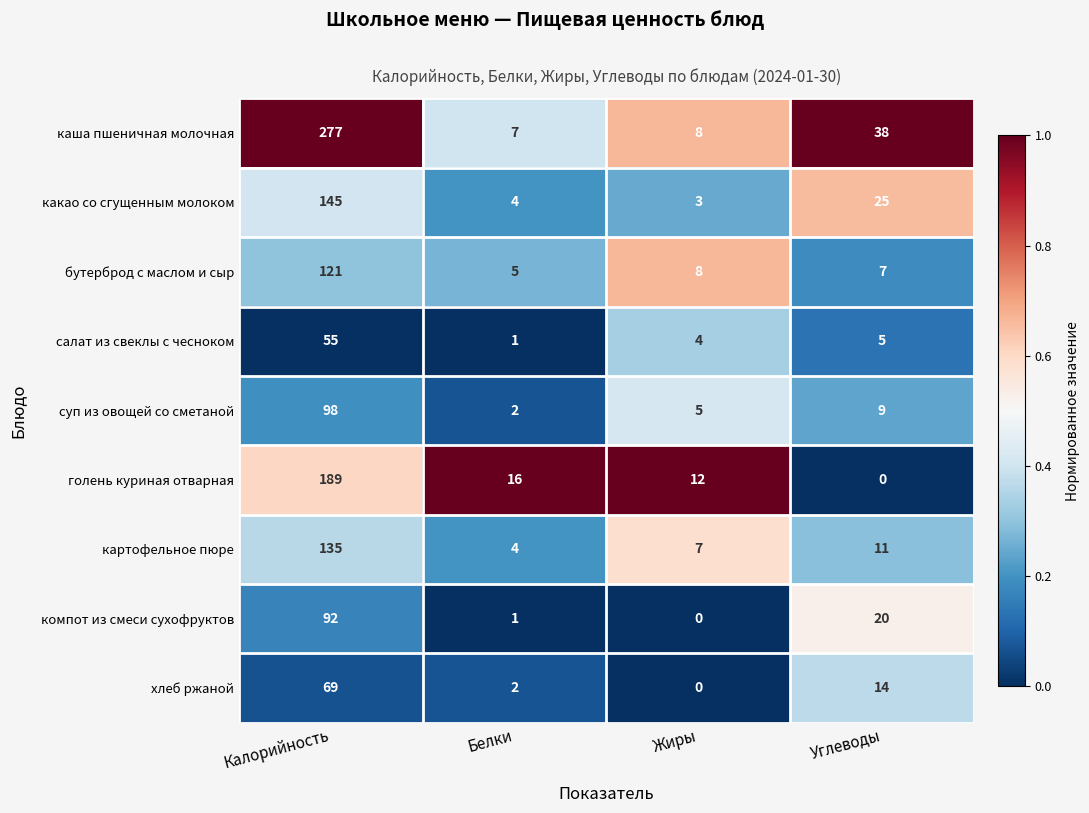

Is it true that салат из свеклы с чесноком equals 20 at Калорийность?

False